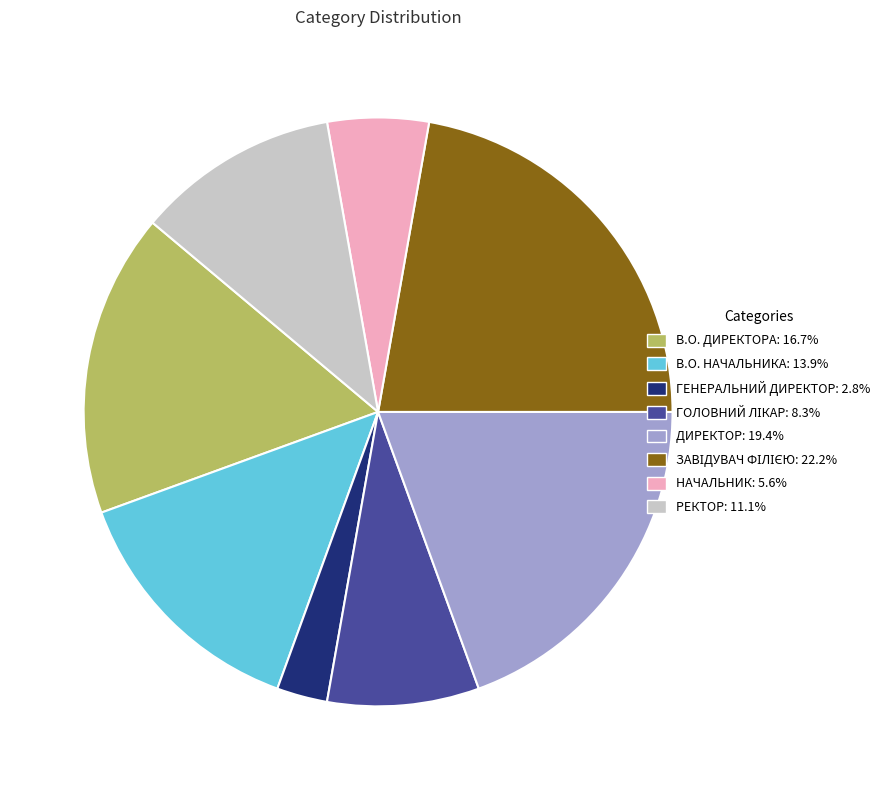

Does ГЕНЕРАЛЬНИЙ ДИРЕКТОР: 2.8% account for over 50% of the chart?

No